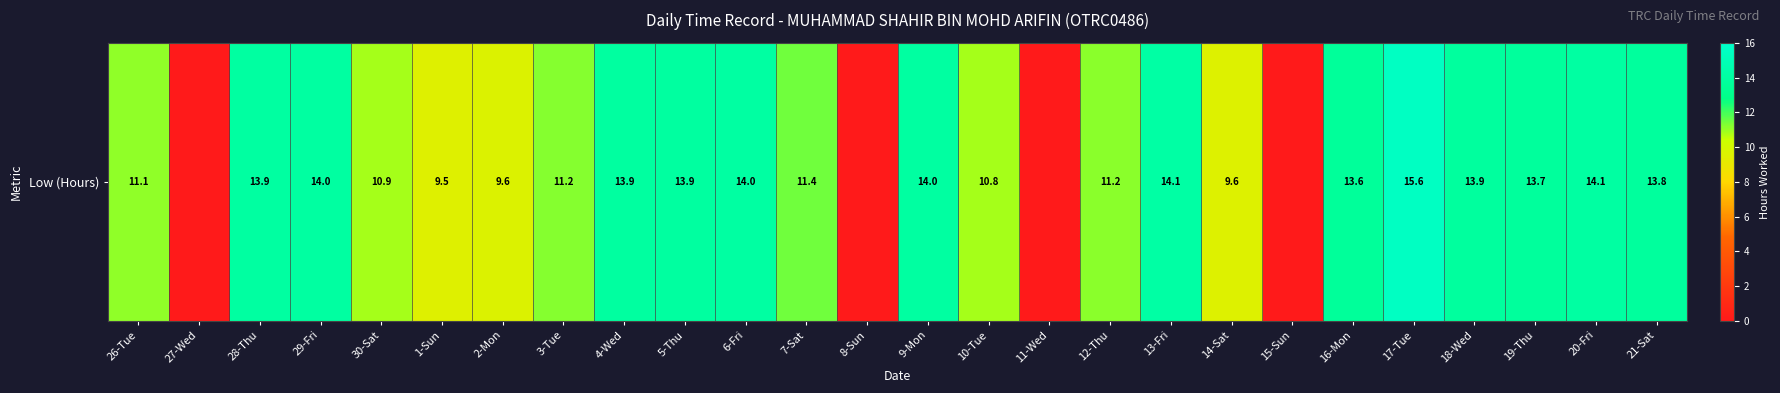

List the labels in order of value, smallest first.

27-Wed, 8-Sun, 11-Wed, 15-Sun, 1-Sun, 14-Sat, 2-Mon, 10-Tue, 30-Sat, 26-Tue, 12-Thu, 3-Tue, 7-Sat, 16-Mon, 19-Thu, 21-Sat, 18-Wed, 5-Thu, 4-Wed, 28-Thu, 29-Fri, 9-Mon, 6-Fri, 20-Fri, 13-Fri, 17-Tue